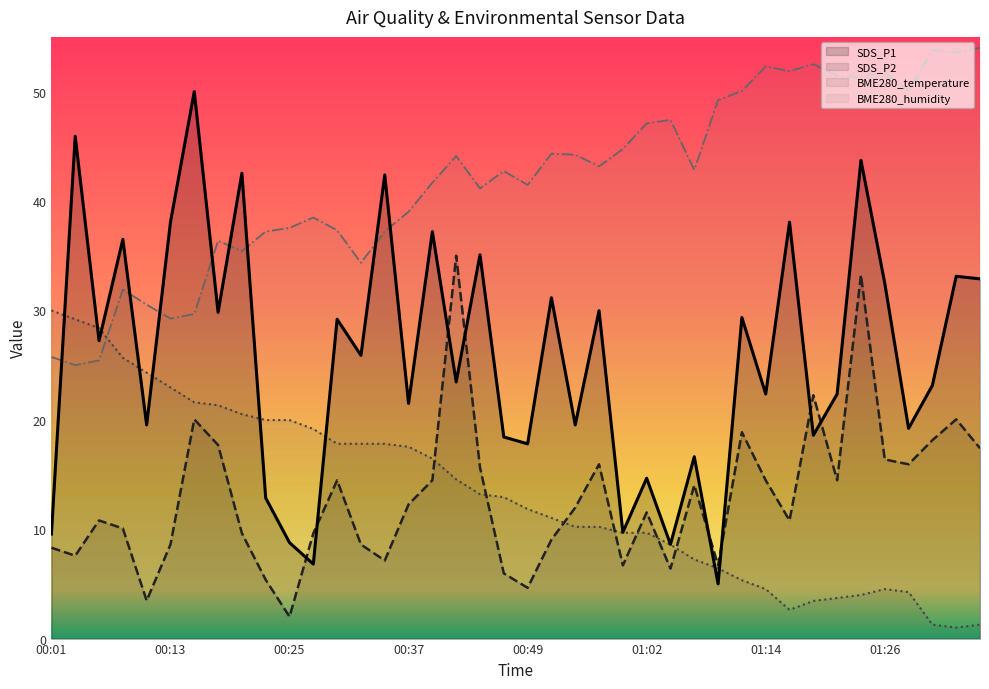

List the labels in order of SDS_P2 value, smallest first.

00:25, 00:10, 00:49, 00:23, 00:47, 01:04, 00:59, 01:09, 00:35, 00:03, 00:01, 00:13, 00:32, 00:52, 00:20, 00:28, 00:08, 00:06, 01:16, 01:02, 00:54, 00:37, 01:07, 00:30, 00:40, 01:14, 01:21, 00:45, 00:57, 01:29, 01:26, 01:36, 00:18, 01:31, 01:11, 00:15, 01:33, 01:19, 01:24, 00:42